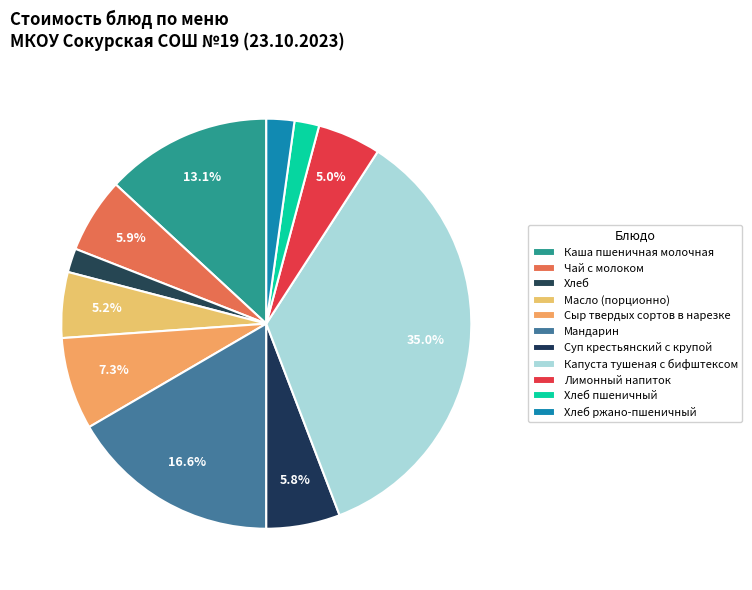

What percentage do Хлеб ржано-пшеничный and Суп крестьянский с крупой together represent?

8.0%